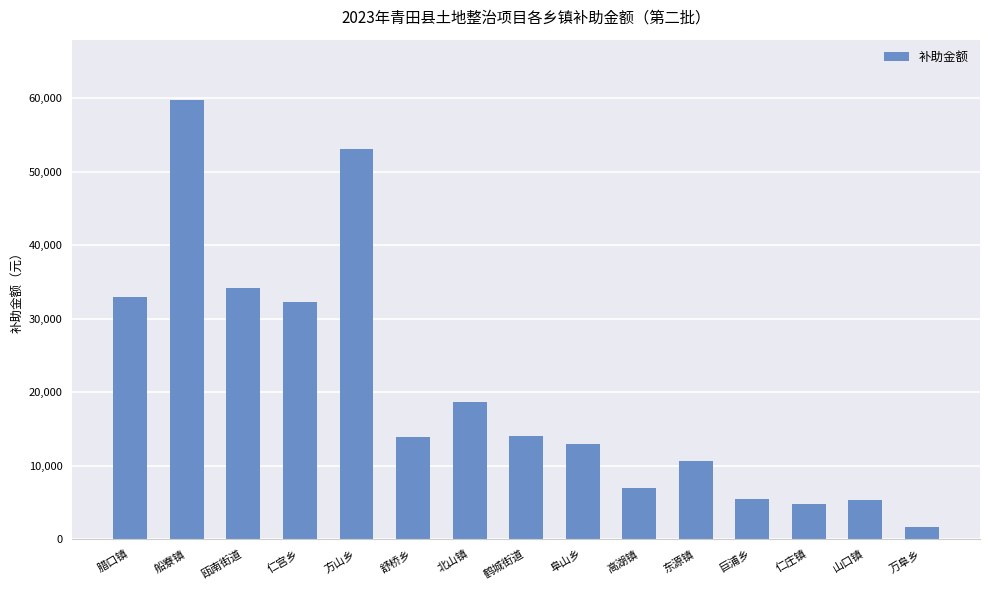

What is the change in value from 船寮镇 to 仁庄镇?

-55099